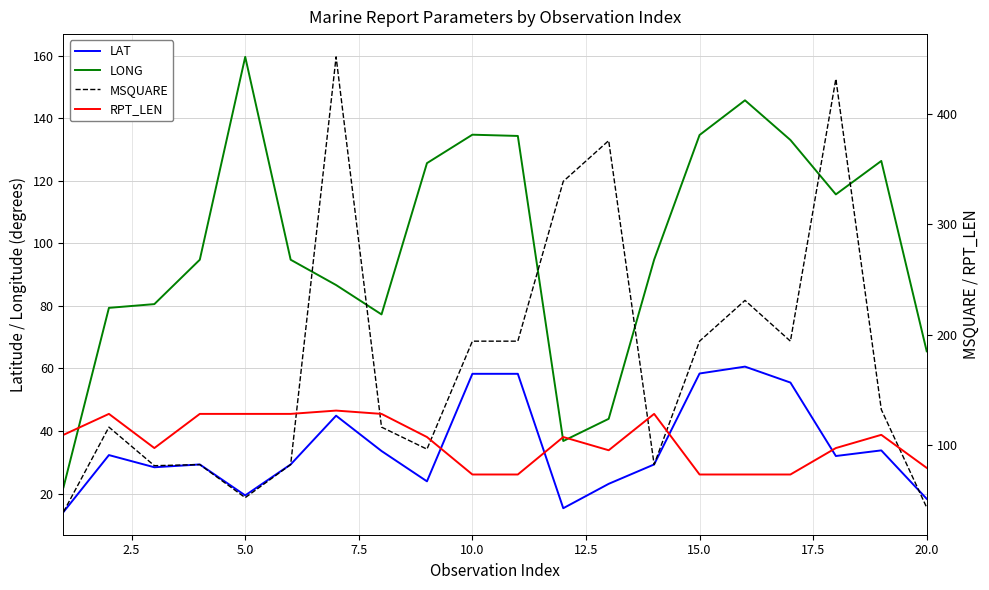

What is the minimum value for LONG?

22.0